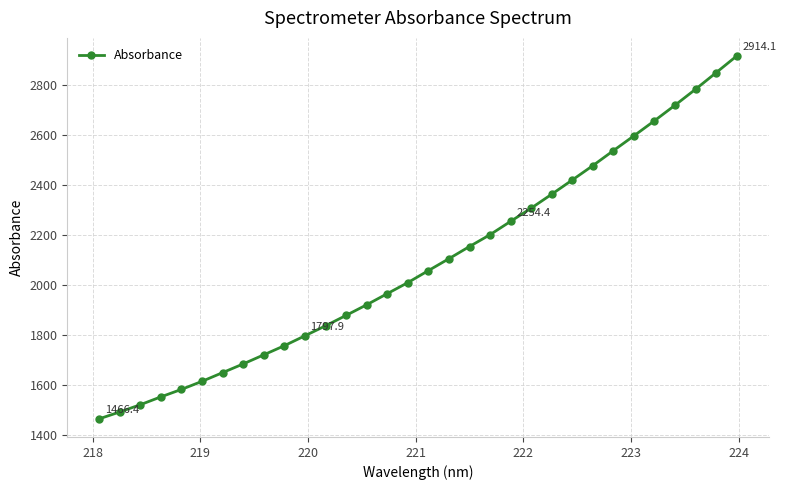

Reading left to right, transcribe all the data shown in this chart.

1466.4	1493.8	1522.8	1554.1	1583.9	1616.1	1650.9	1685.6	1721.8	1758.3	1797.9	1837.5	1879.2	1921.5	1965.9	2010.0	2057.8	2105.4	2154.0	2201.2	2254.4	2307.1	2362.7	2419.4	2476.7	2536.5	2595.6	2655.8	2717.8	2781.5	2847.5	2914.1